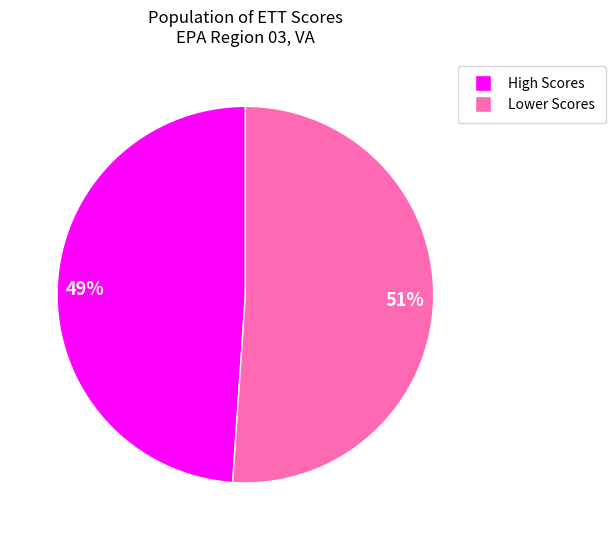

Does any single category account for the majority?

Yes